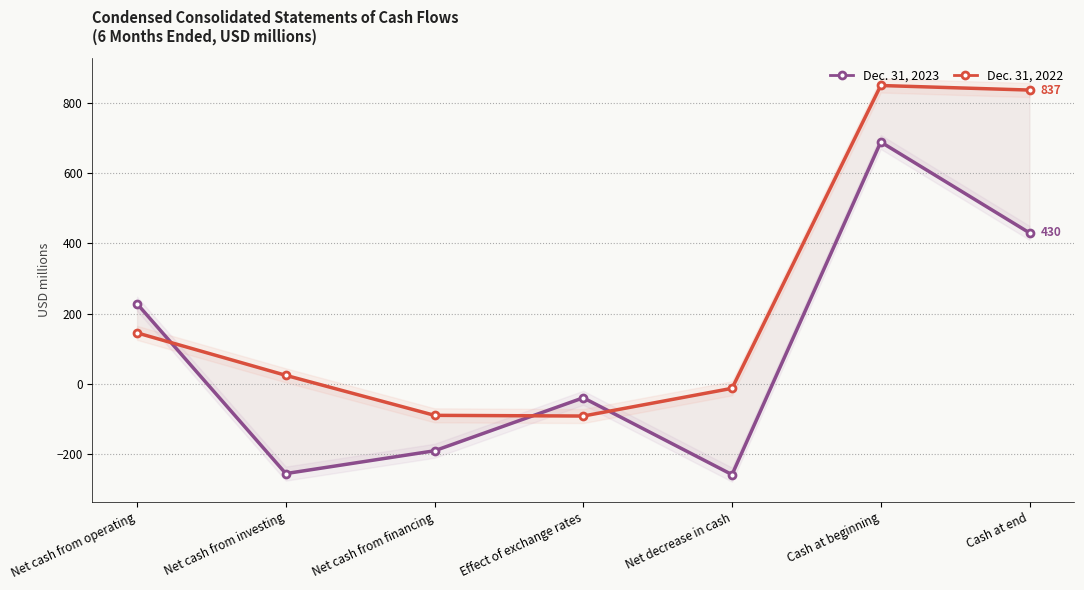

At which category does Dec. 31, 2023 reach its first local peak?

Effect of exchange rates